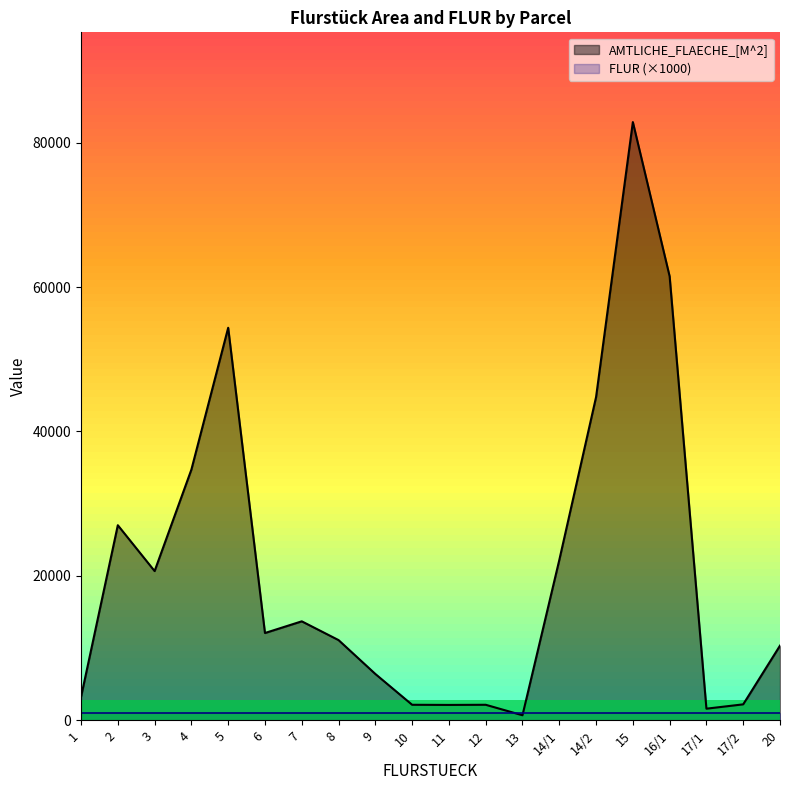

Rank the categories by value from highest to lowest.

15, 16/1, 5, 14/2, 4, 2, 14/1, 3, 7, 6, 8, 20, 9, 1, 17/2, 10, 12, 11, 17/1, 13